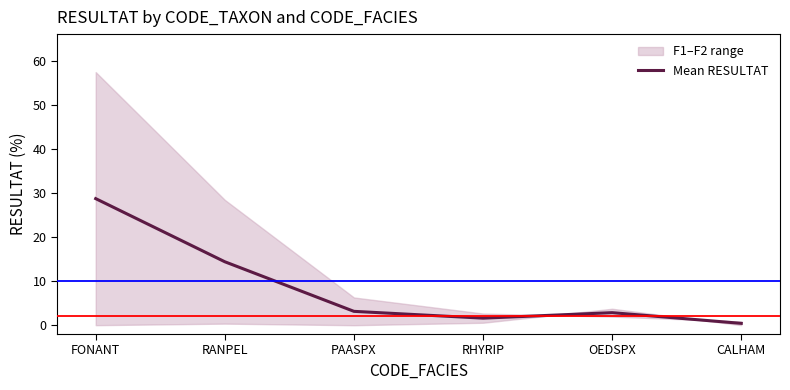

What is the sum of all values?

51.2